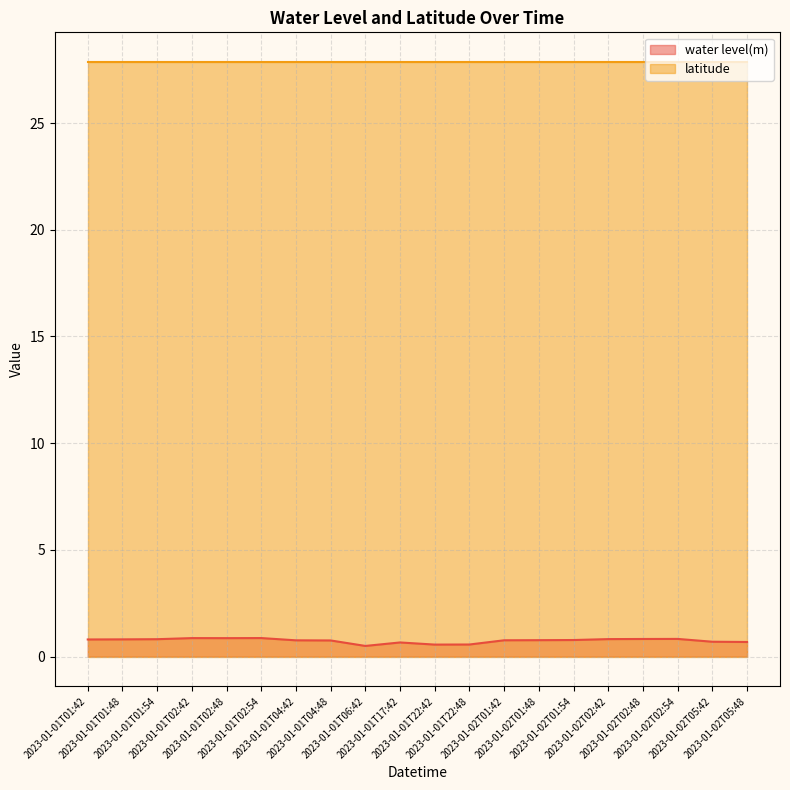

At which category does the data reach its first local peak?

2023-01-01T02:42